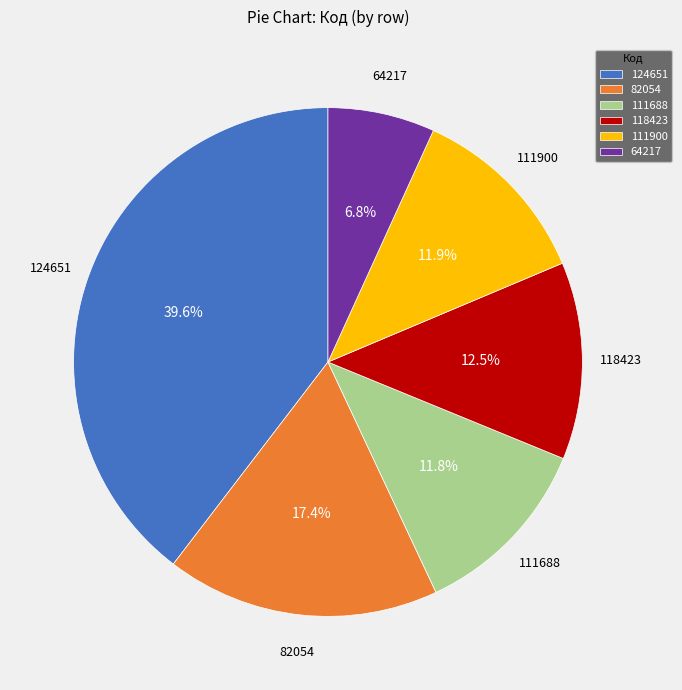

Is there any slice that represents more than half of the pie?

No